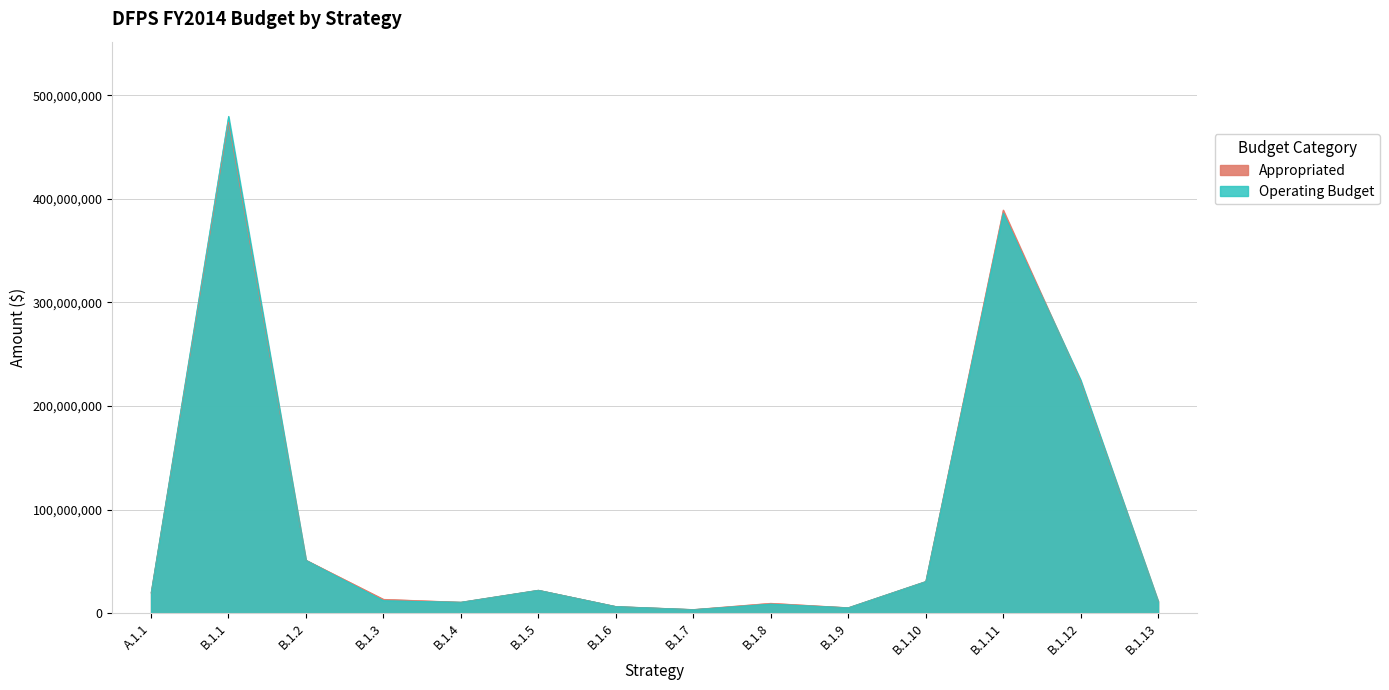

True or false: Operating Budget has a value of 11983589 at B.1.3.

True